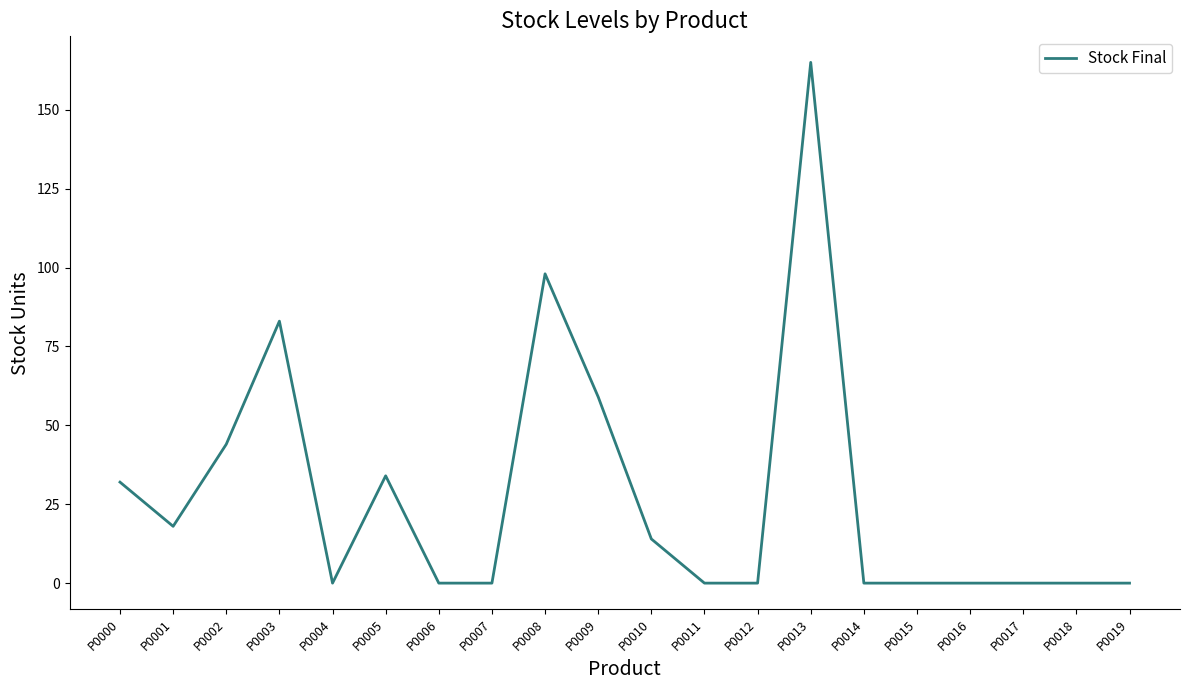

What is the sum of all values?

547